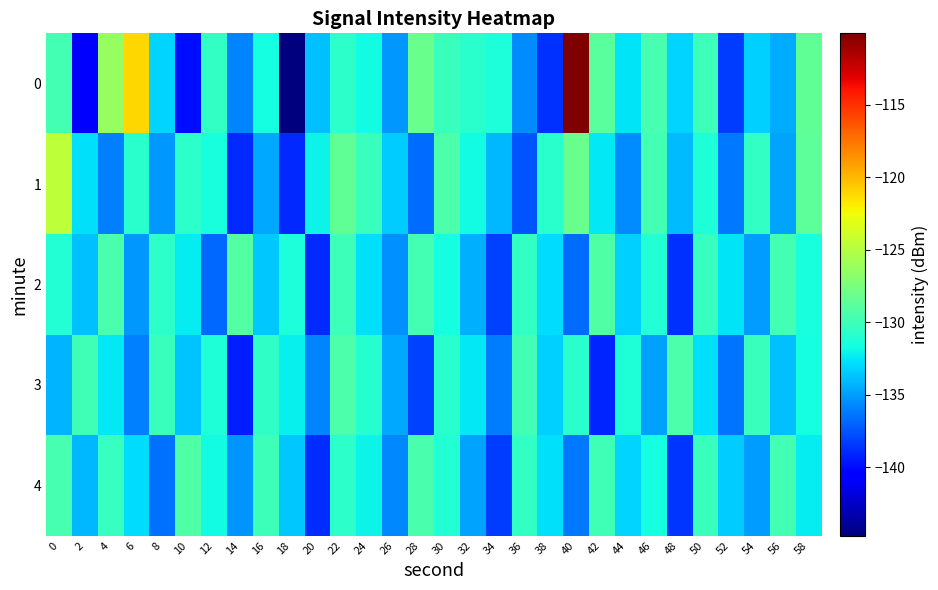

Which series changed the most between 46 and 48?

2